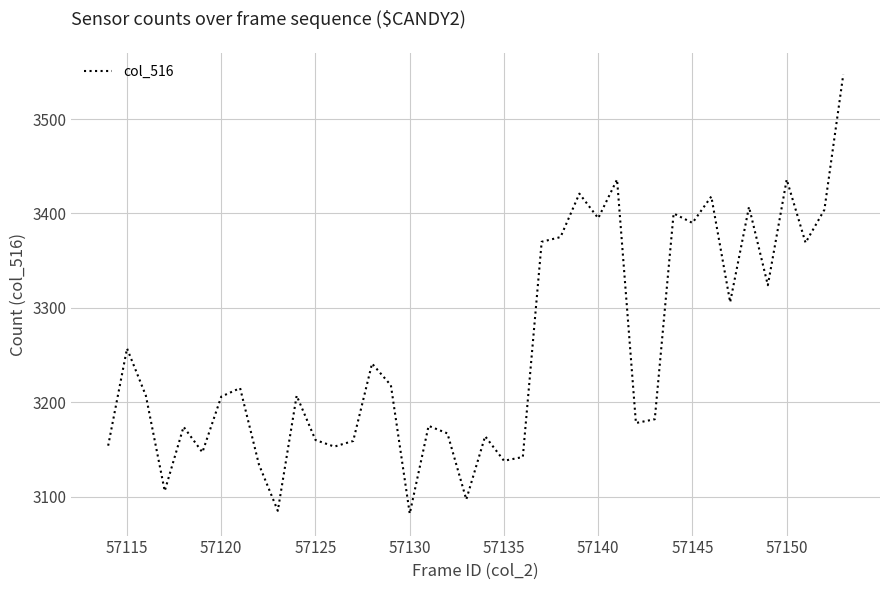

What is the difference between the second highest and second lowest values?

351